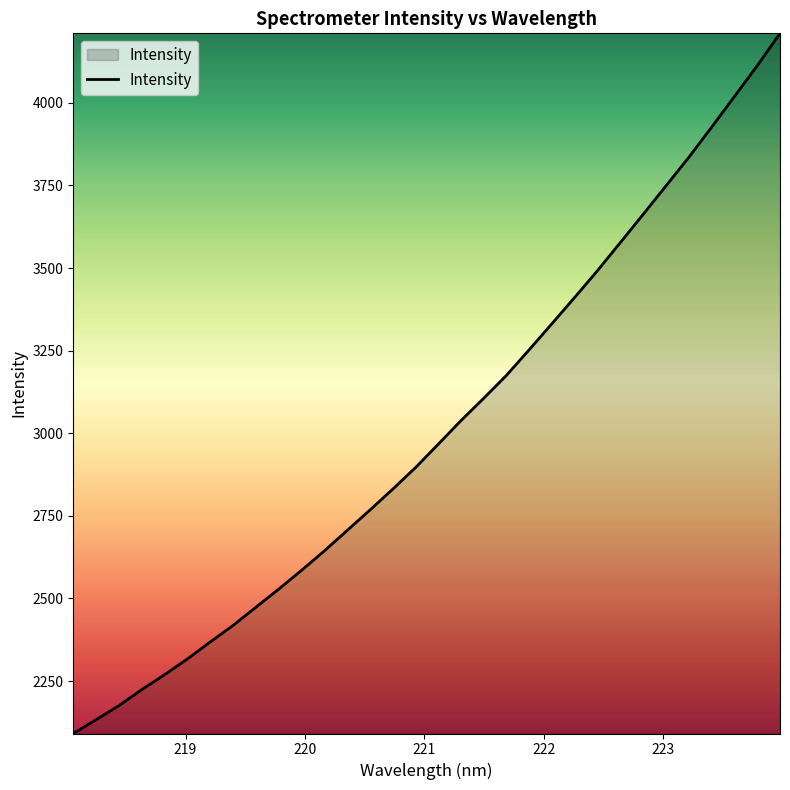

True or false: the data has more than 2 interior local peaks.

False